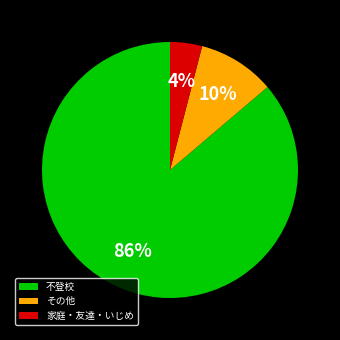

How many segments does this pie chart have?

3